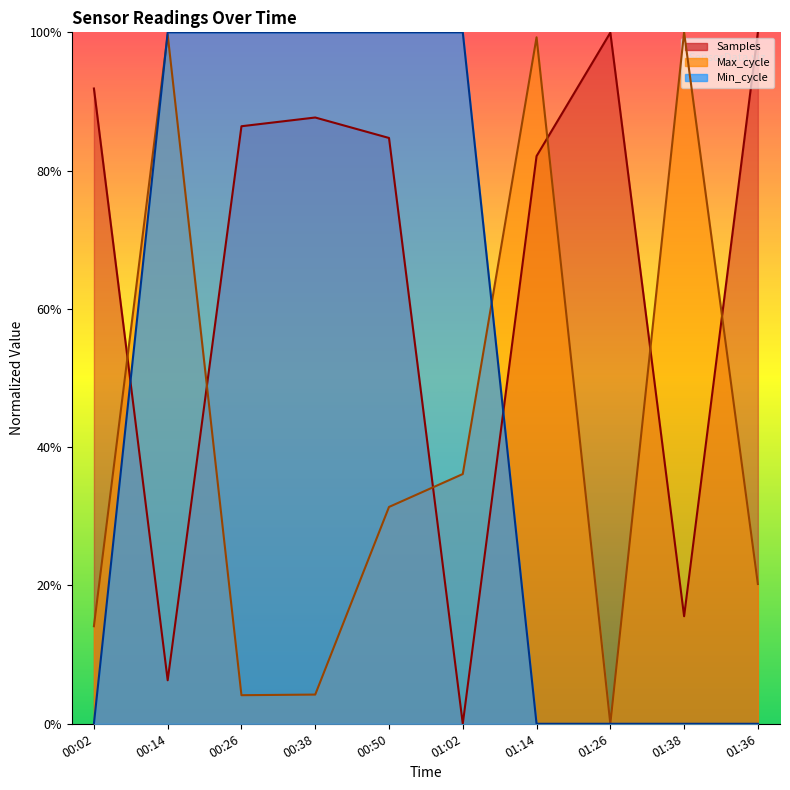

What value does the Samples series have at 00:14?

0.1